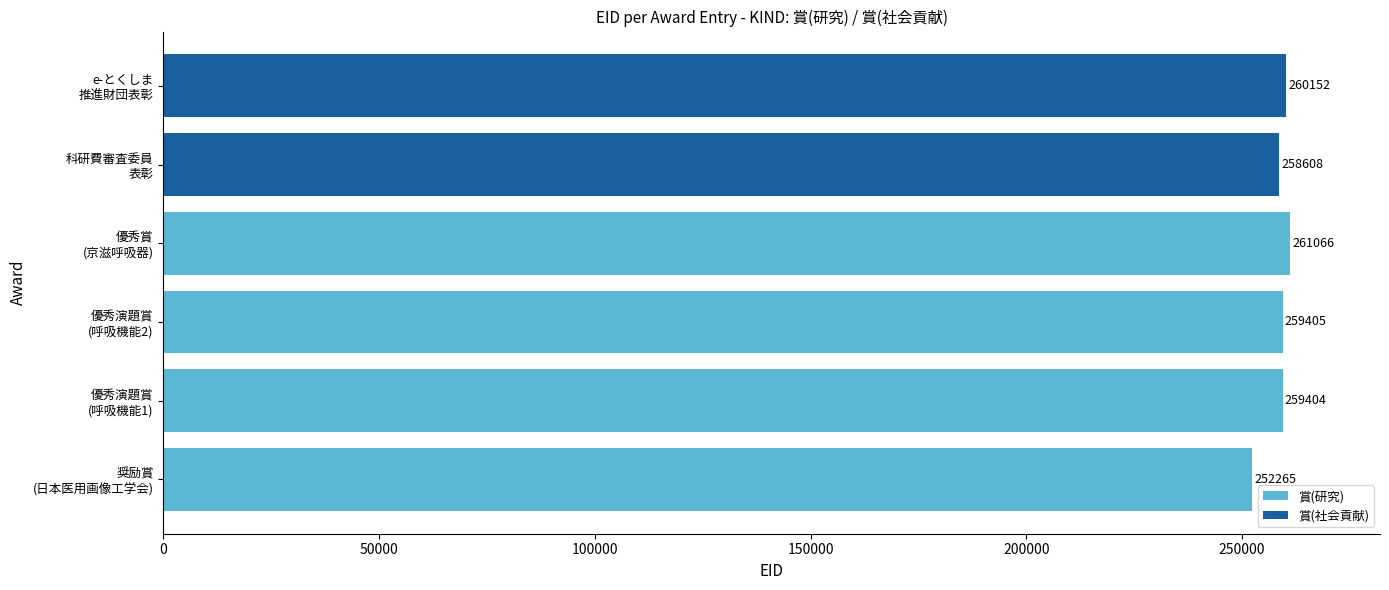

What is the highest value of the 賞(研究) series?

261066